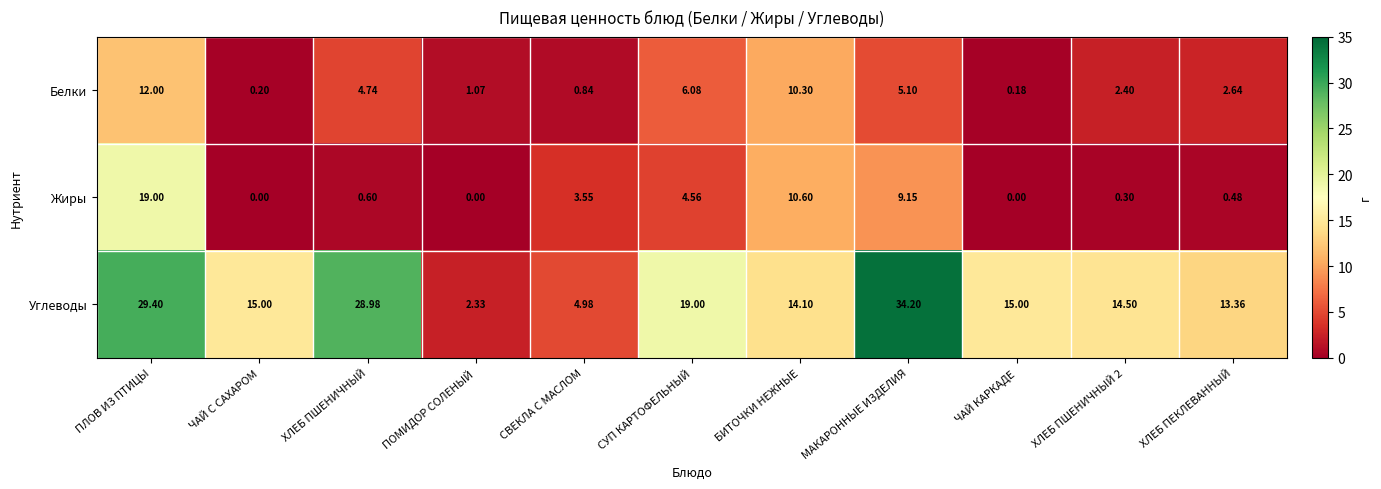

What is the difference between the highest and lowest values at ХЛЕБ ПЕКЛЕВАННЫЙ?

12.9